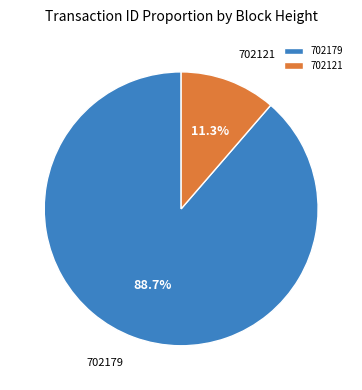

Is the sum of 702179 and 702121 greater than half?

Yes